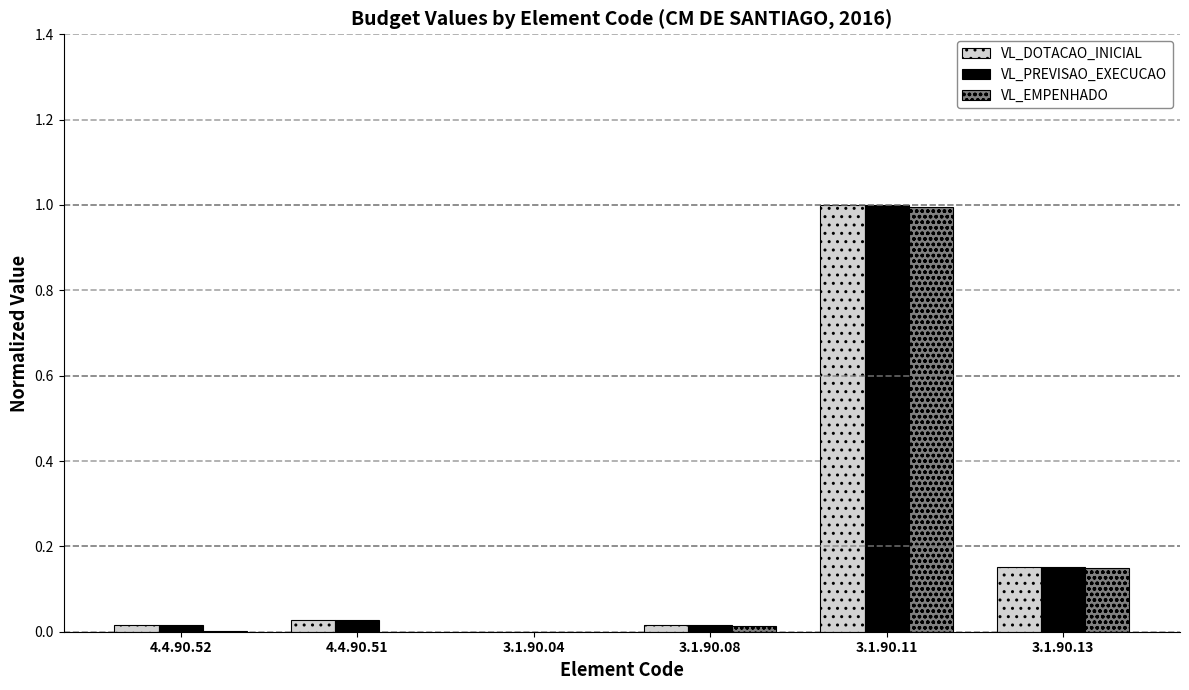

The VL_EMPENHADO series shows 0.0 at 3.1.90.13. True or false?

False